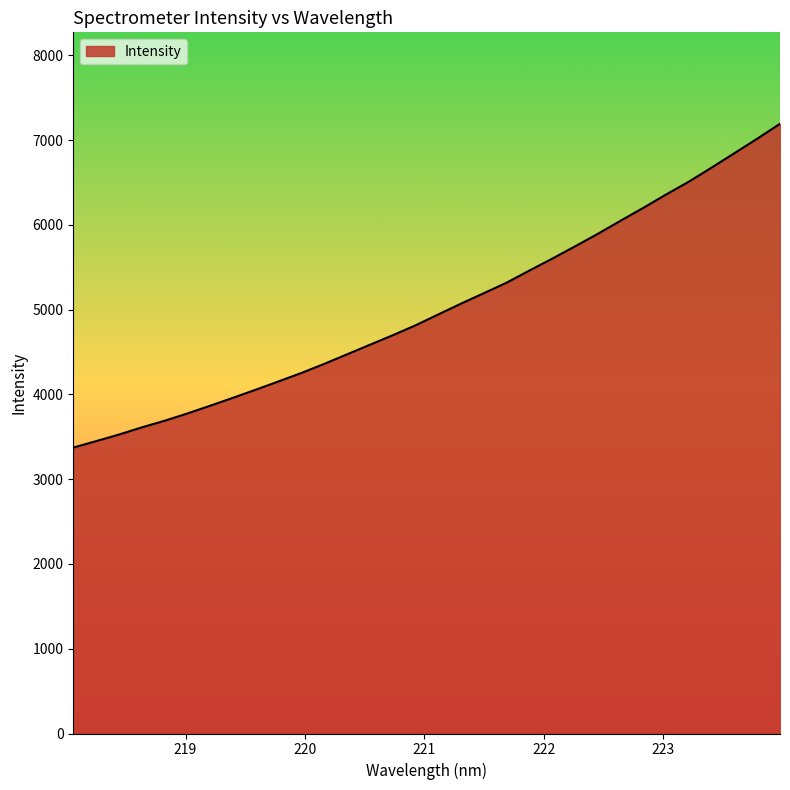

What is the difference between the maximum and minimum values?

3819.4